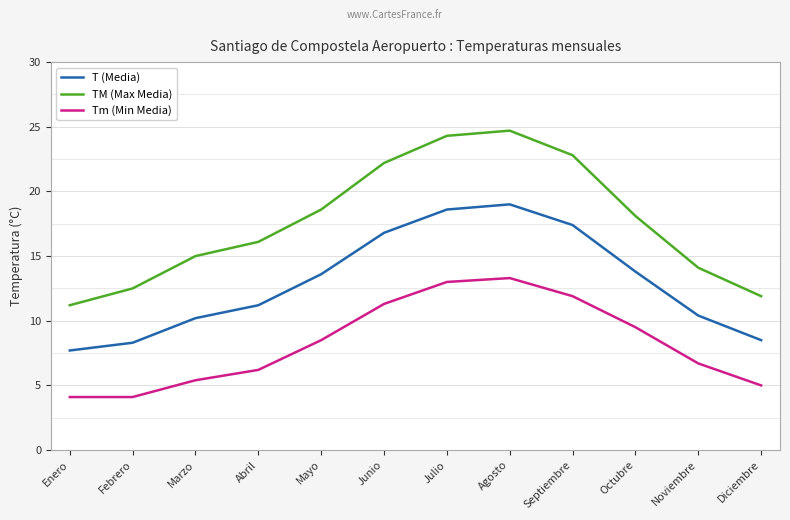

True or false: Tm (Min Media) and TM (Max Media) intersect in this chart.

False